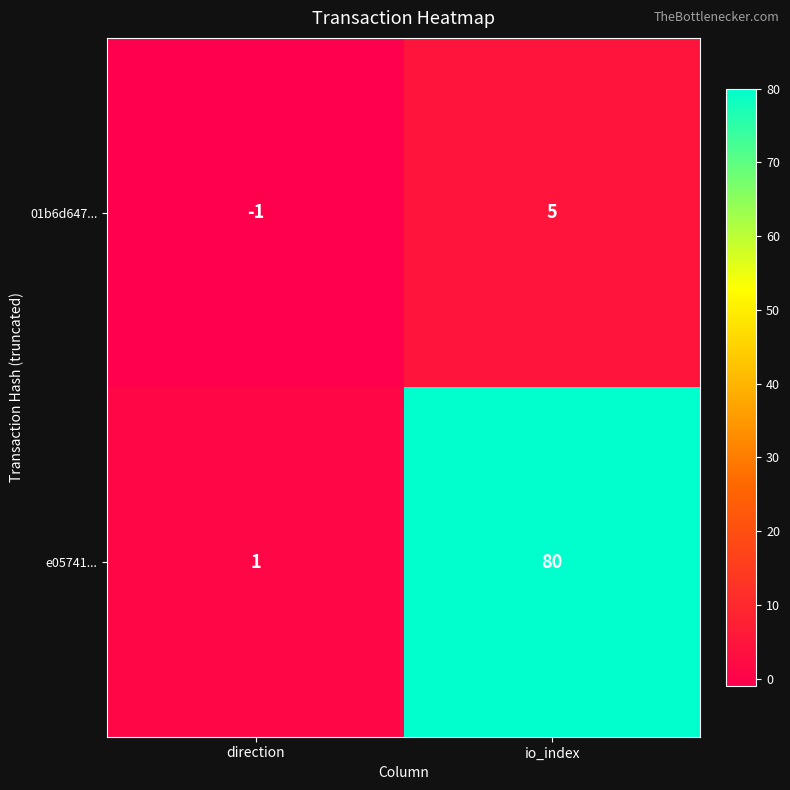

Reading right to left, what are all the values shown in this chart?

01b6d647...: 5	-1
e05741...: 80	1